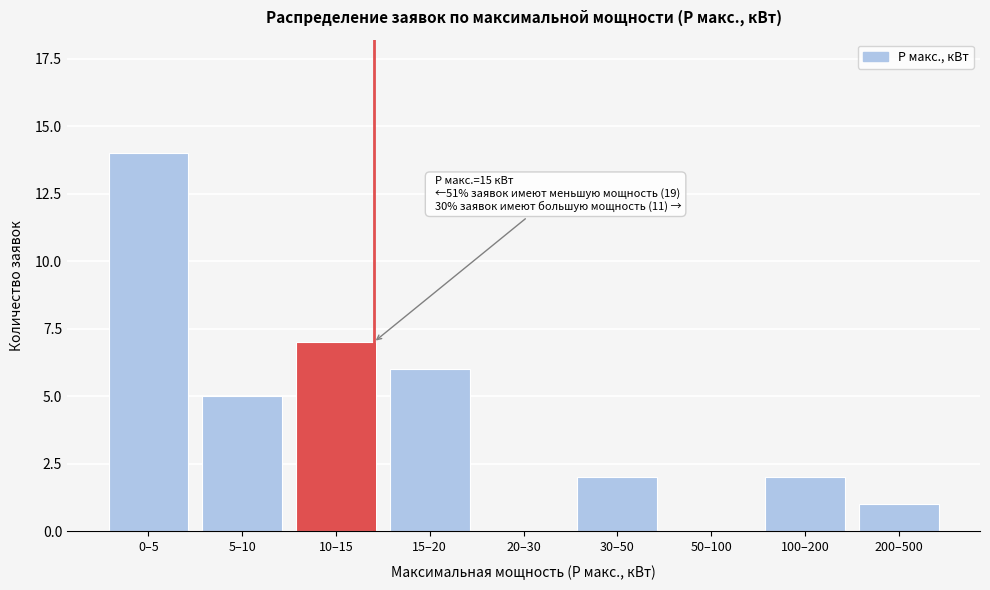

Reading left to right, what are all the values shown in this chart?

0–5=14	5–10=5	10–15=7	15–20=6	20–30=0	30–50=2	50–100=0	100–200=2	200–500=1